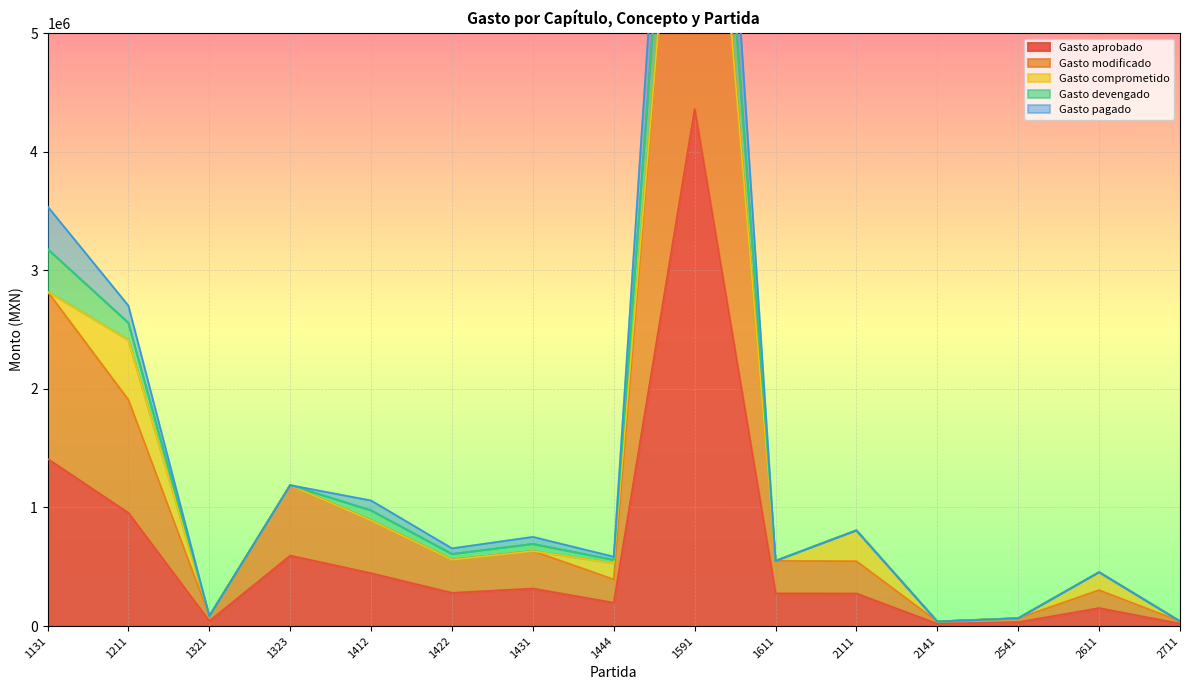

At which category is the sum across all series the highest?

1591